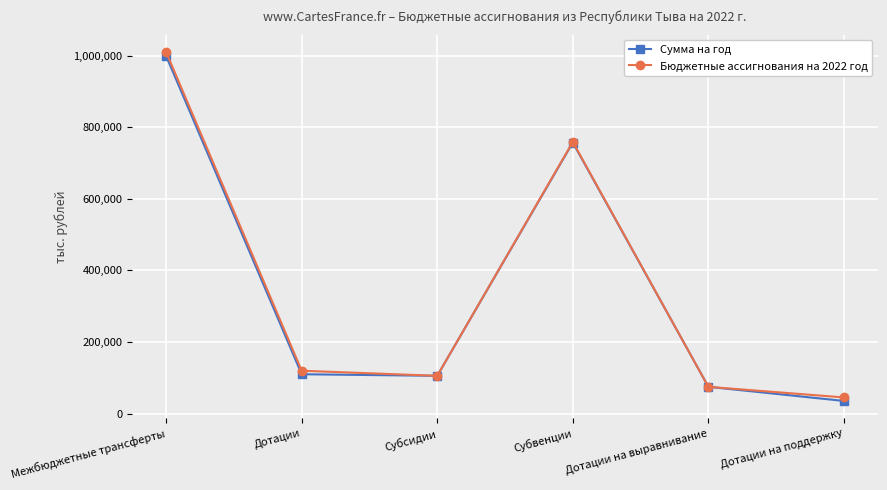

Does the chart have visible grid lines?

Yes